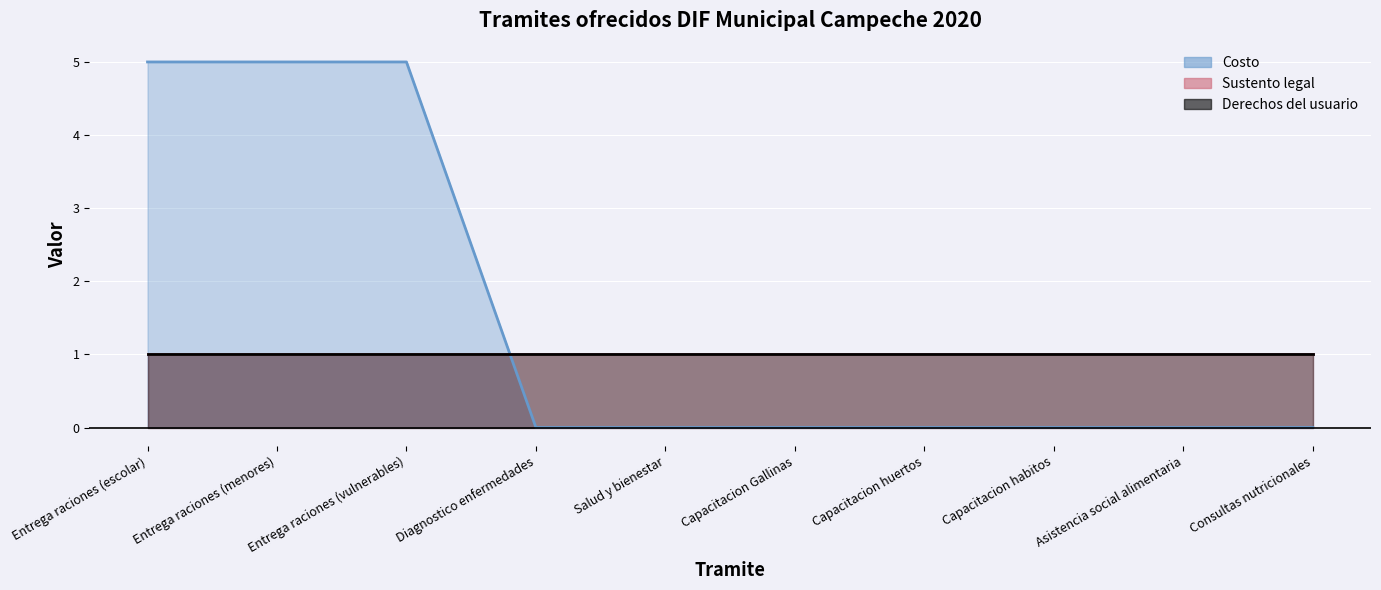

What is the greatest value displayed?

5